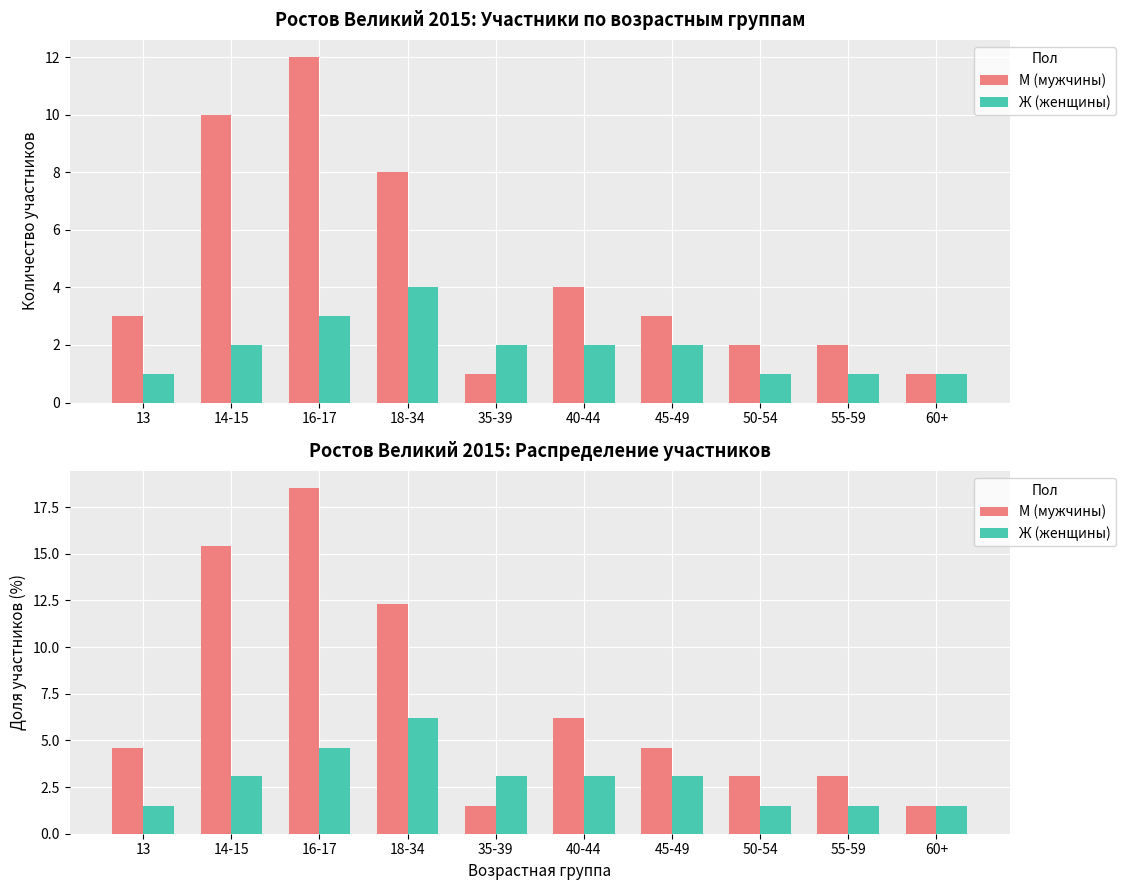

Which category has the highest value across all series?

16-17